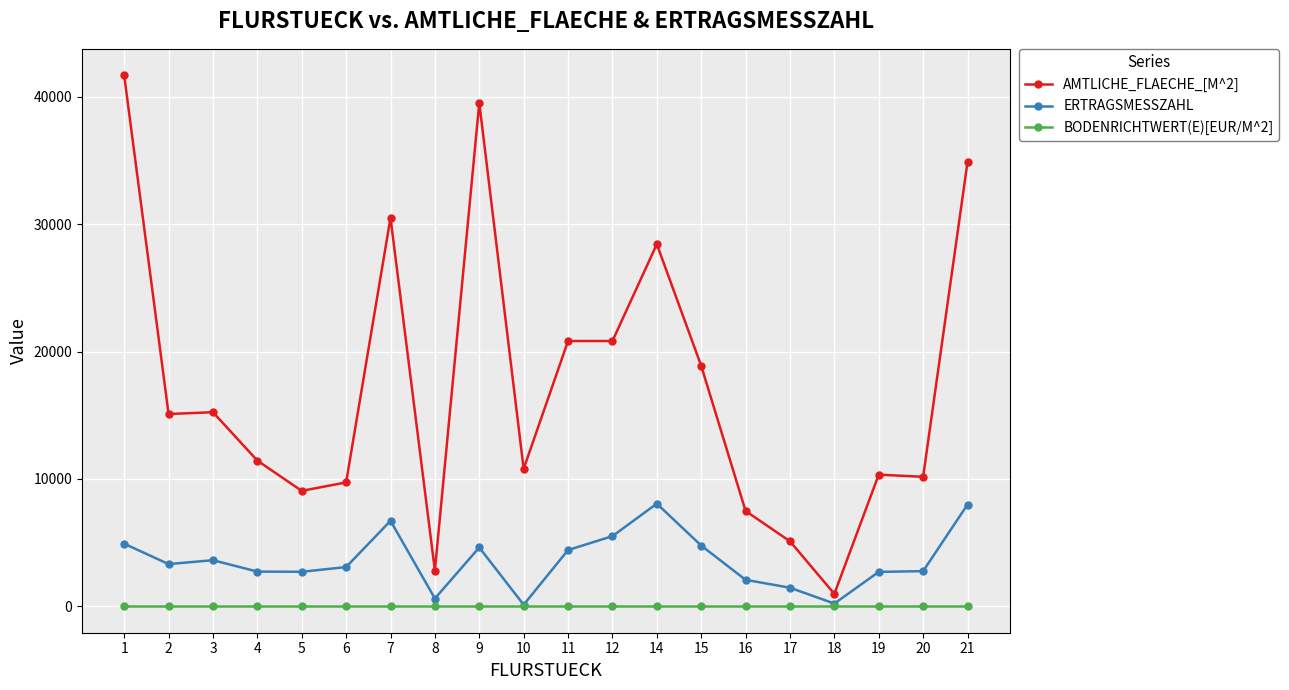

At which category is the sum across all series the highest?

1